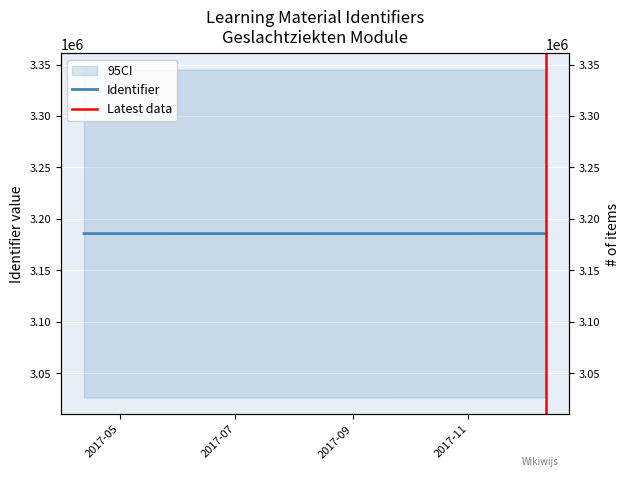

Is it true that the value at 2017-04-12 is 3185670?

True